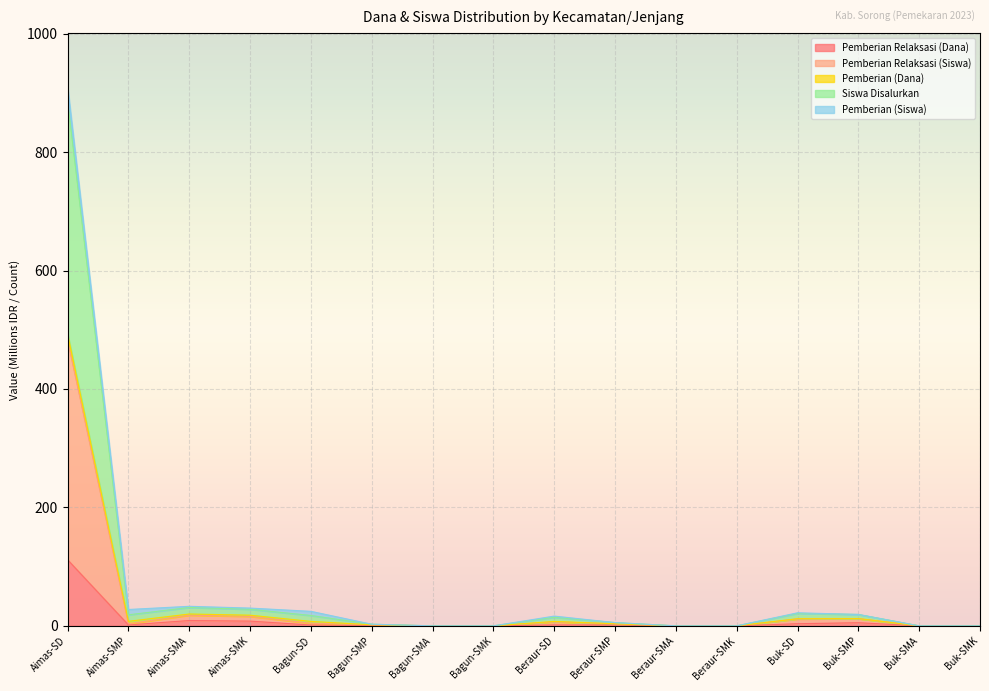

True or false: Pemberian Relaksasi (Siswa) and Pemberian Relaksasi (Dana) cross at least once.

False